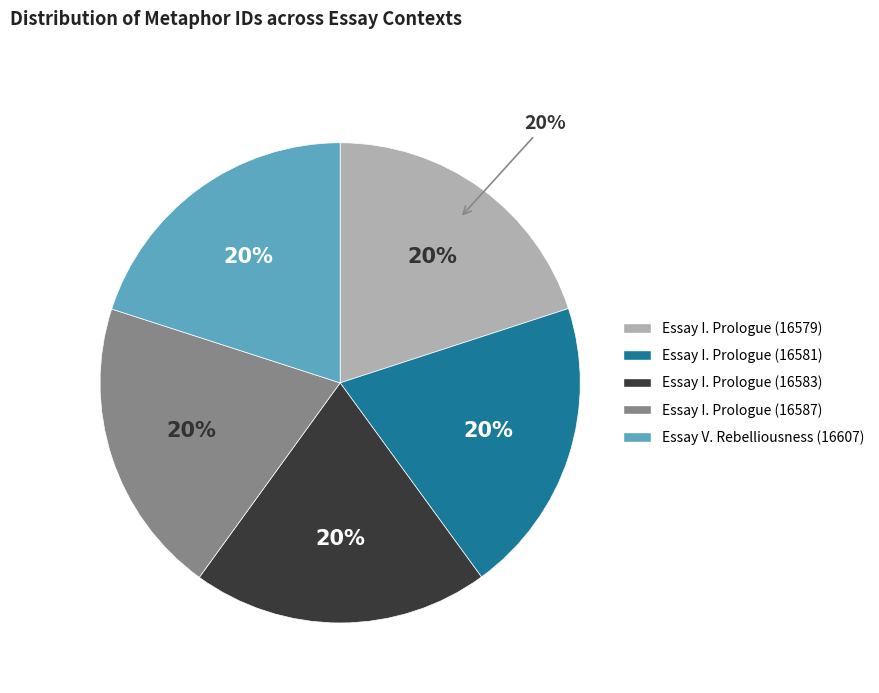

How many segments does this pie chart have?

5